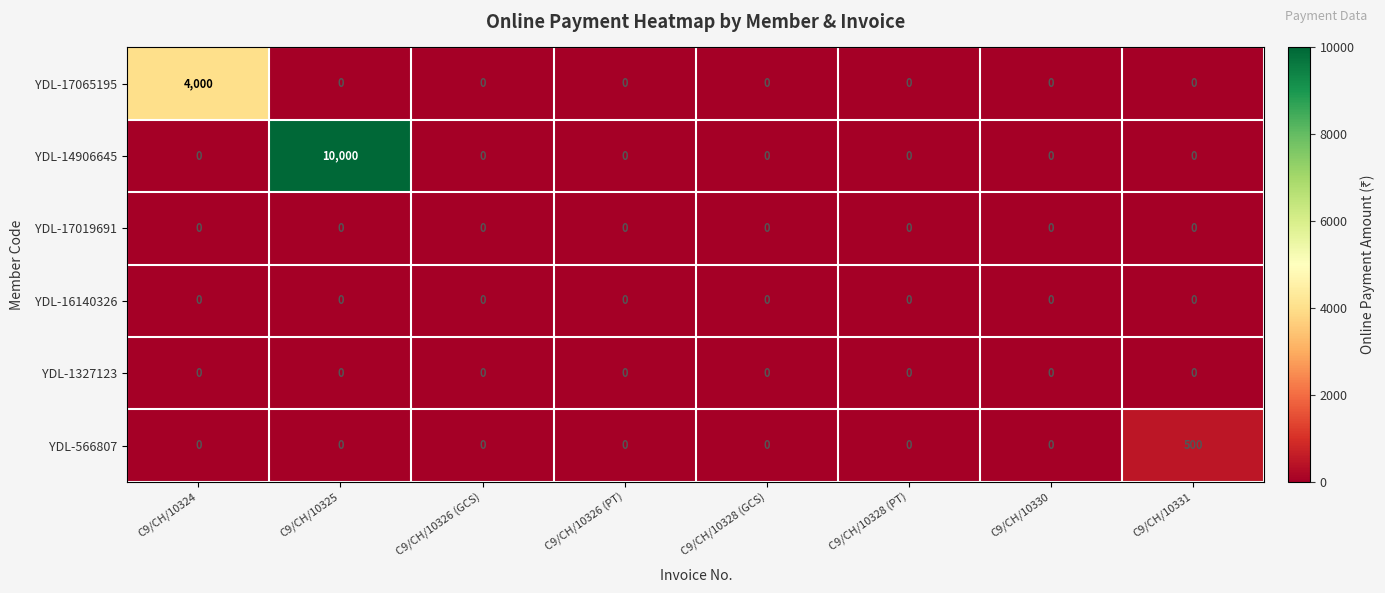

At which label does YDL-566807 reach its peak?

C9/CH/10331